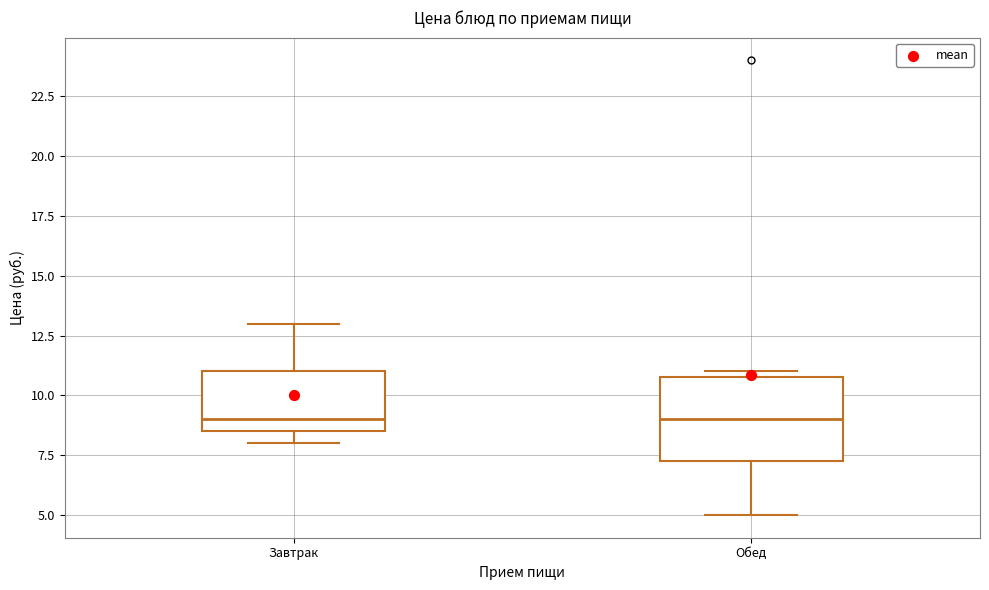

Reading left to right, read every box against the y-axis: the position of its median line, the range the box covers, and the ends of its whiskers. The values are not printed on the chart, so give them approximately, as read against the axis.

Завтрак: median 9.0, box 8.5 to 11.0, whiskers 8.0 to 13.0
Обед: median 9.0, box 7.5 to 11.0, whiskers 5.0 to 11.0 (just above the box's upper edge)